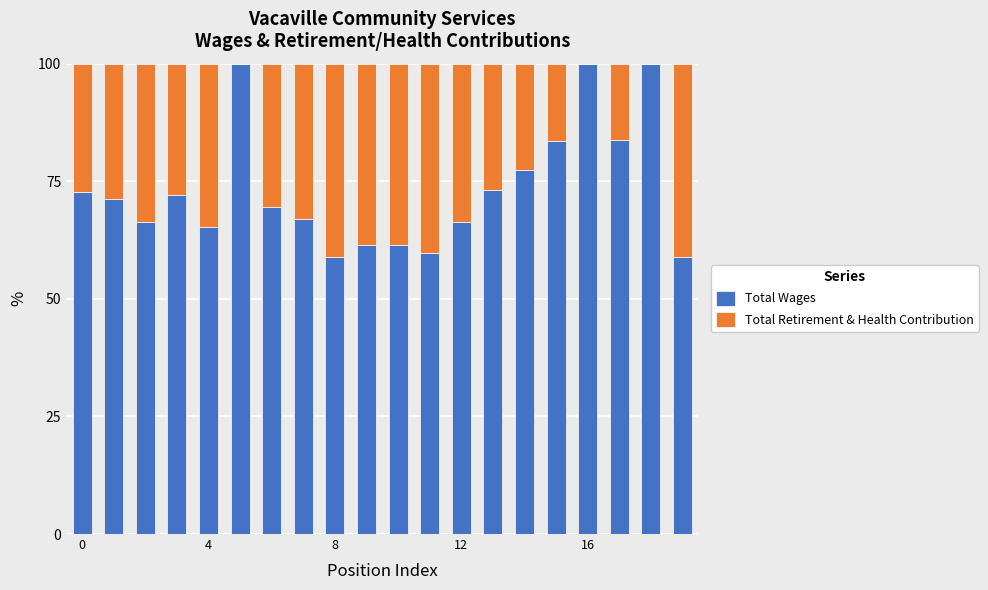

What is the maximum value for Total Wages?

100.0